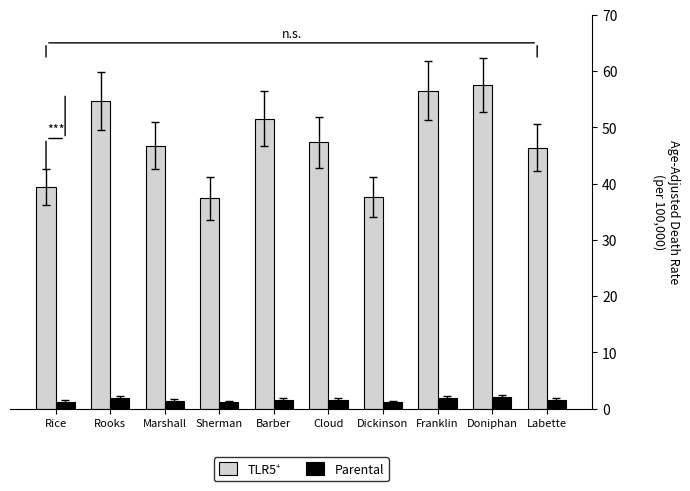

What is the spread (max minus min) of values at Dickinson?

36.4